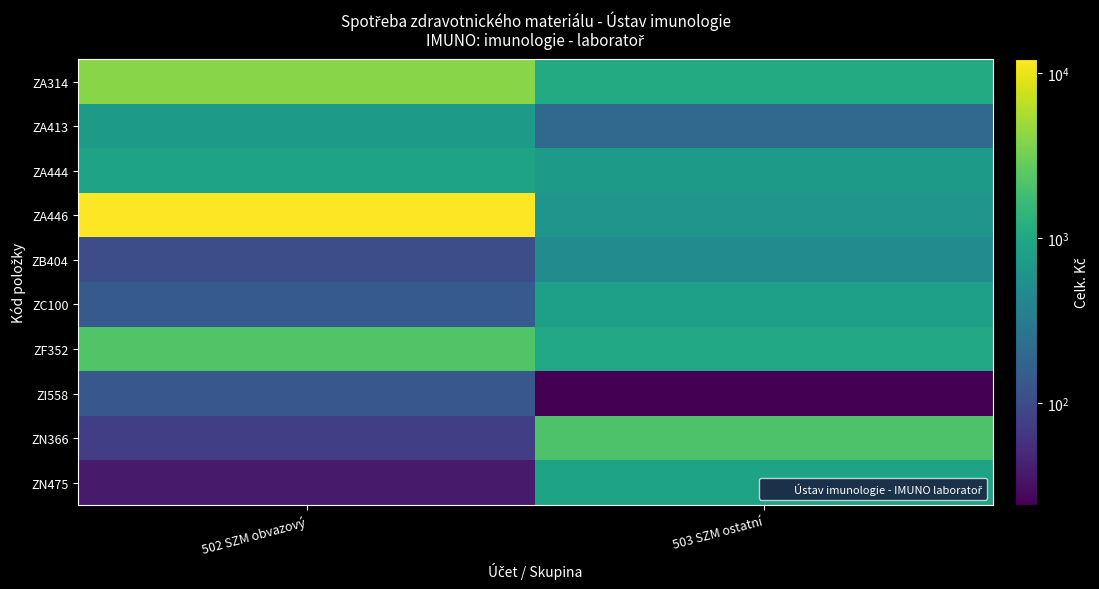

Reading left to right, extract all data points from this chart.

ZA314: 502 SZM obvazový=4032.2	503 SZM ostatní=1084.2
ZA413: 502 SZM obvazový=714.0	503 SZM ostatní=199.0
ZA444: 502 SZM obvazový=882.0	503 SZM ostatní=711.0
ZA446: 502 SZM obvazový=12068.8	503 SZM ostatní=620.0
ZB404: 502 SZM obvazový=104.2	503 SZM ostatní=481.5
ZC100: 502 SZM obvazový=139.3	503 SZM ostatní=797.0
ZF352: 502 SZM obvazový=2215.1	503 SZM ostatní=987.0
ZI558: 502 SZM obvazový=128.5	503 SZM ostatní=24.0
ZN366: 502 SZM obvazový=76.0	503 SZM ostatní=2110.0
ZN475: 502 SZM obvazový=38.0	503 SZM ostatní=893.8